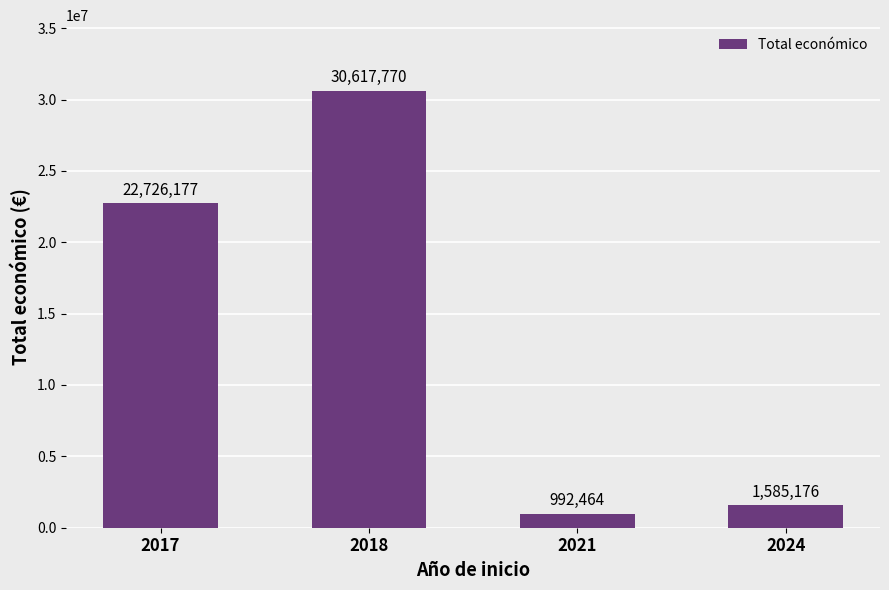

What is the change in value from 2017 to 2018?

+7891593